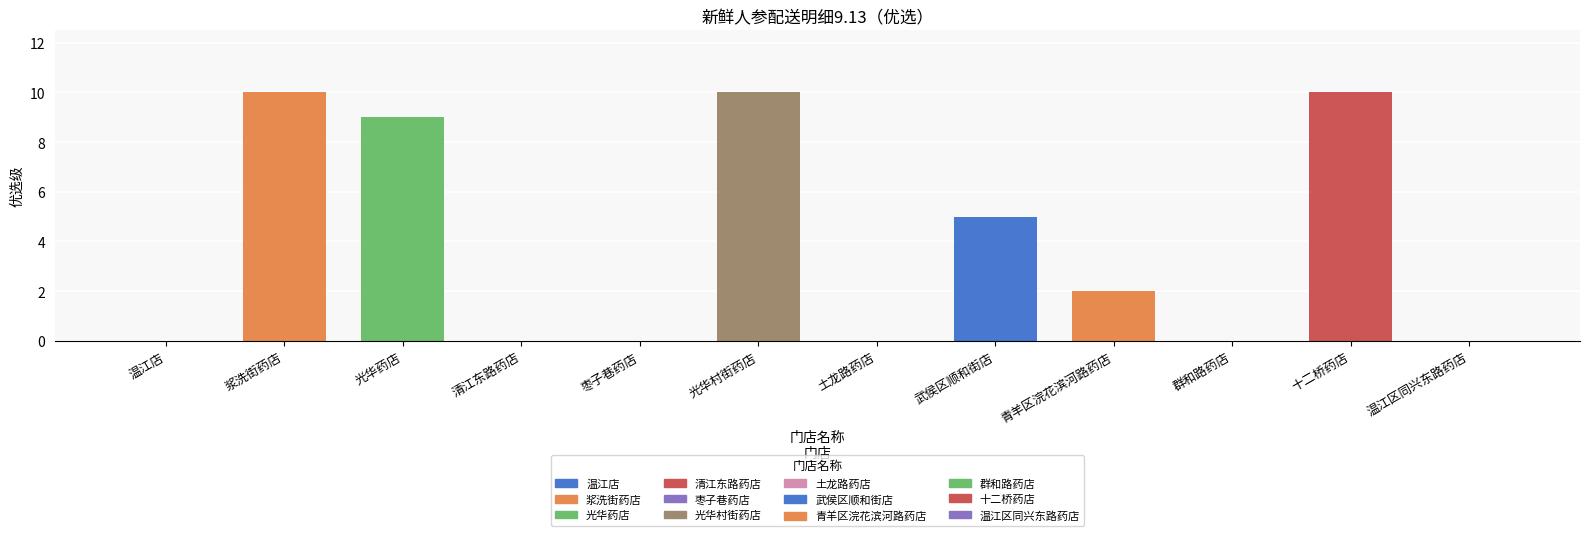

At which label is the value closest to 5?

武侯区顺和街店